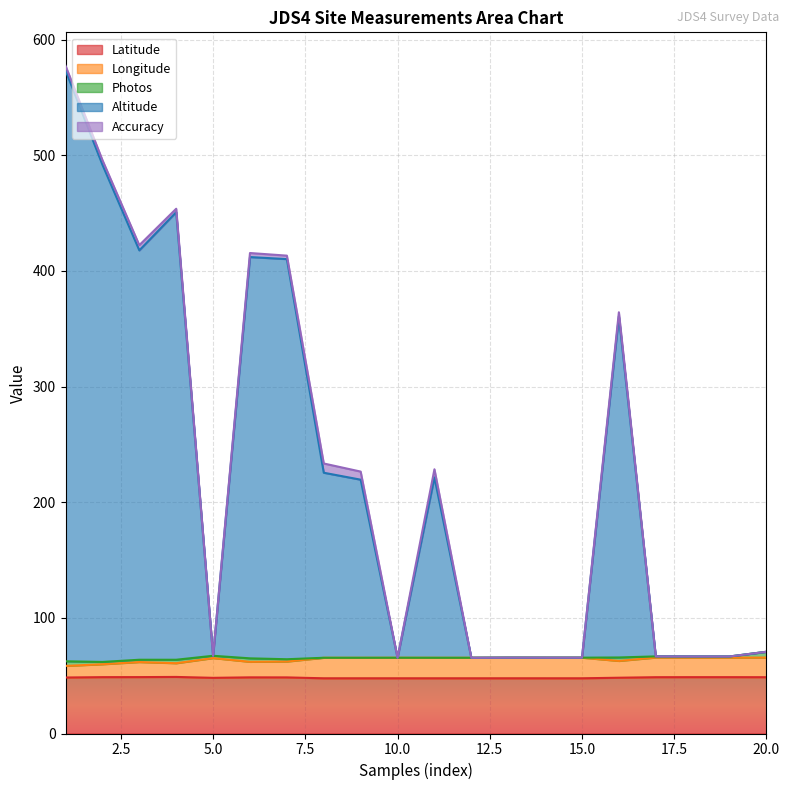

What is the minimum value for Latitude?

47.7